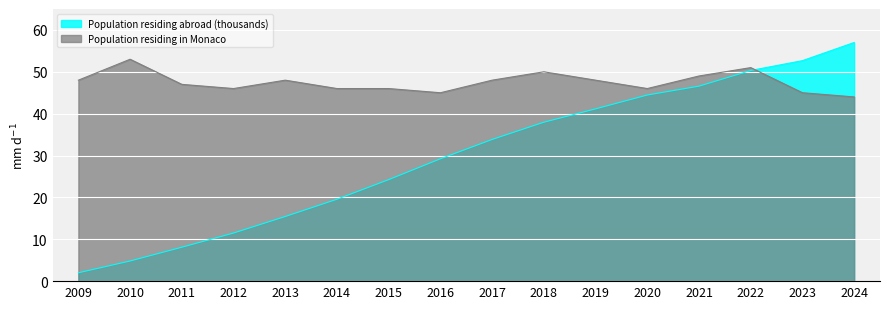

Reading left to right, extract all data points from this chart.

Population residing abroad (thousands): 2.0	4.8	8.1	11.5	15.4	19.6	24.2	29.2	33.8	38.0	41.1	44.5	46.6	50.3	52.7	57.0
Population residing in Monaco: 48.0	53.0	47.0	46.0	48.0	46.0	46.0	45.0	48.0	50.0	48.0	46.0	49.0	51.0	45.0	44.0